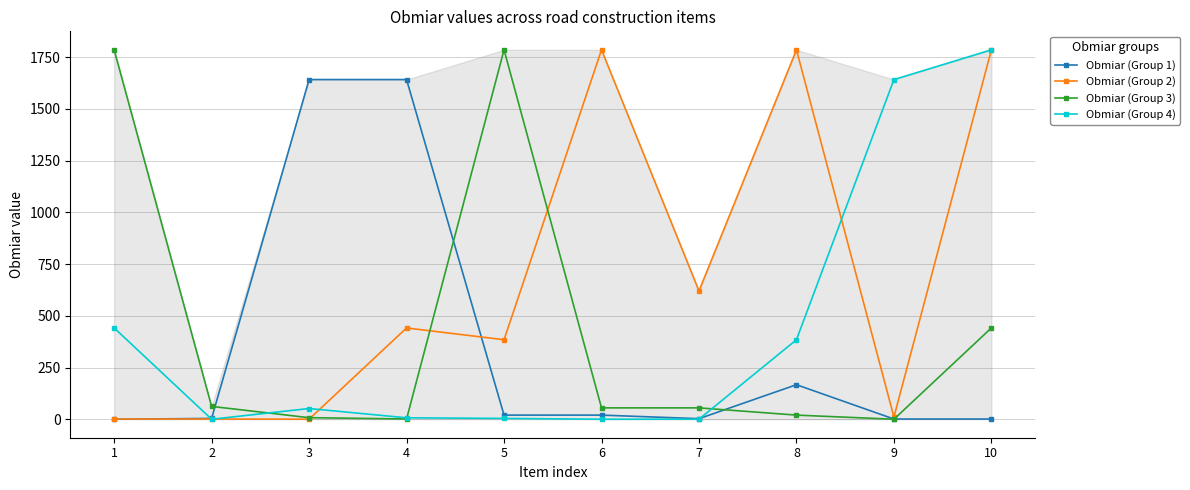

What are all the series names shown in the legend?

Obmiar (Group 1), Obmiar (Group 2), Obmiar (Group 3), Obmiar (Group 4)